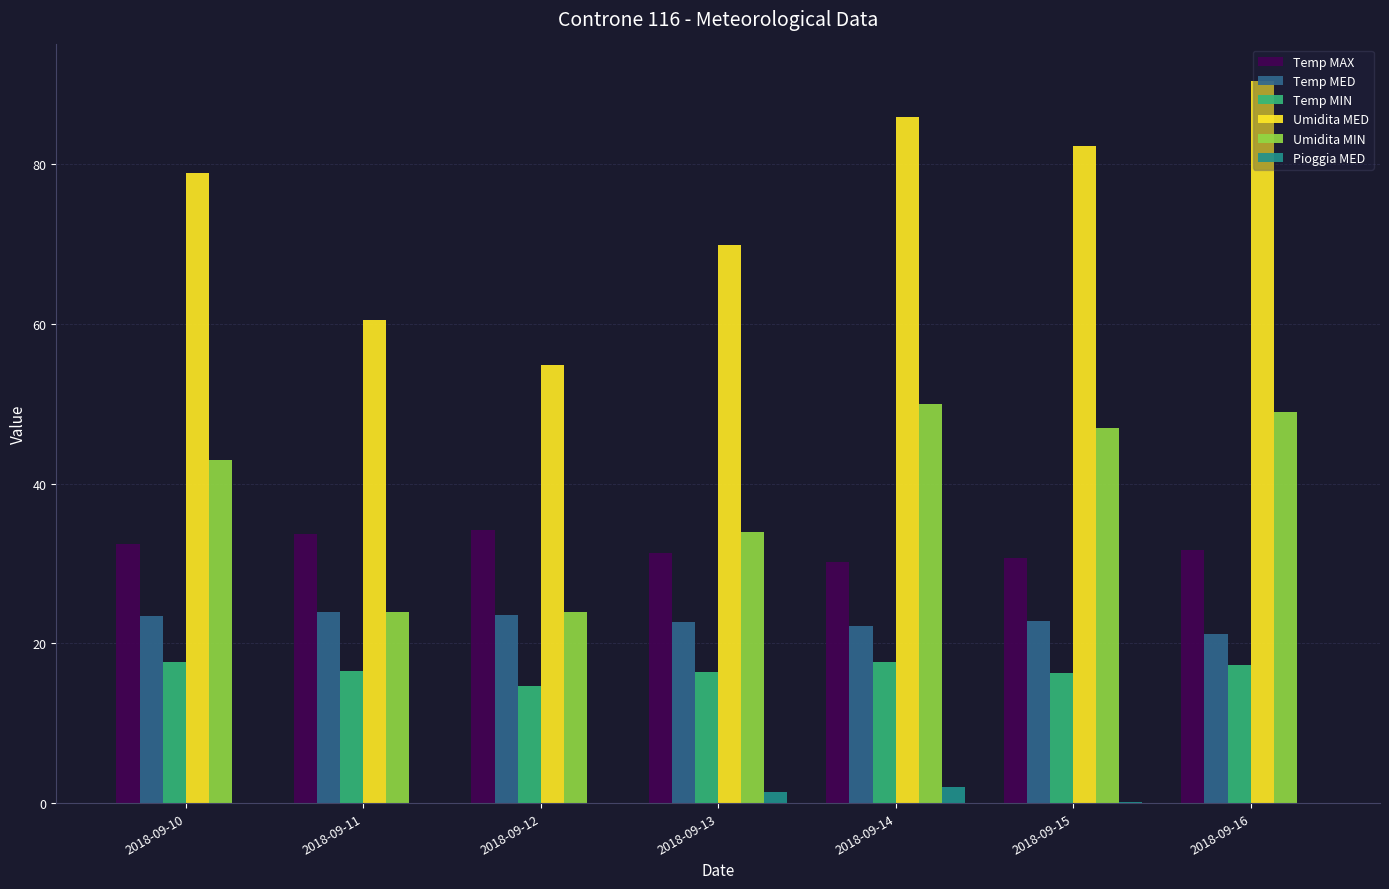

What is the spread (max minus min) of values at 2018-09-16?

90.5